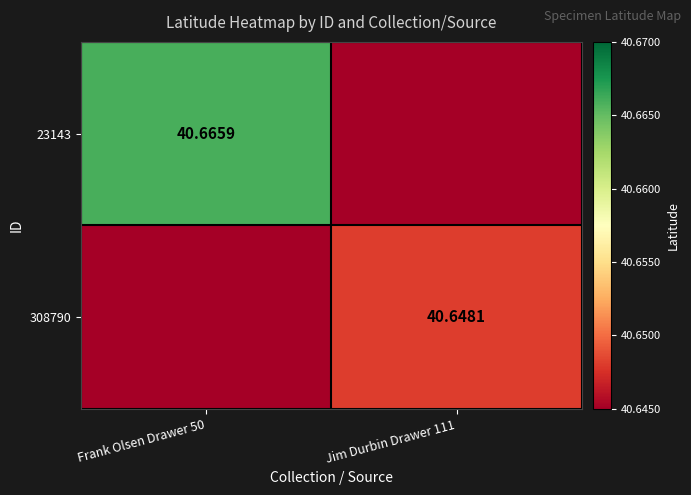

How many data points does each series have?

2